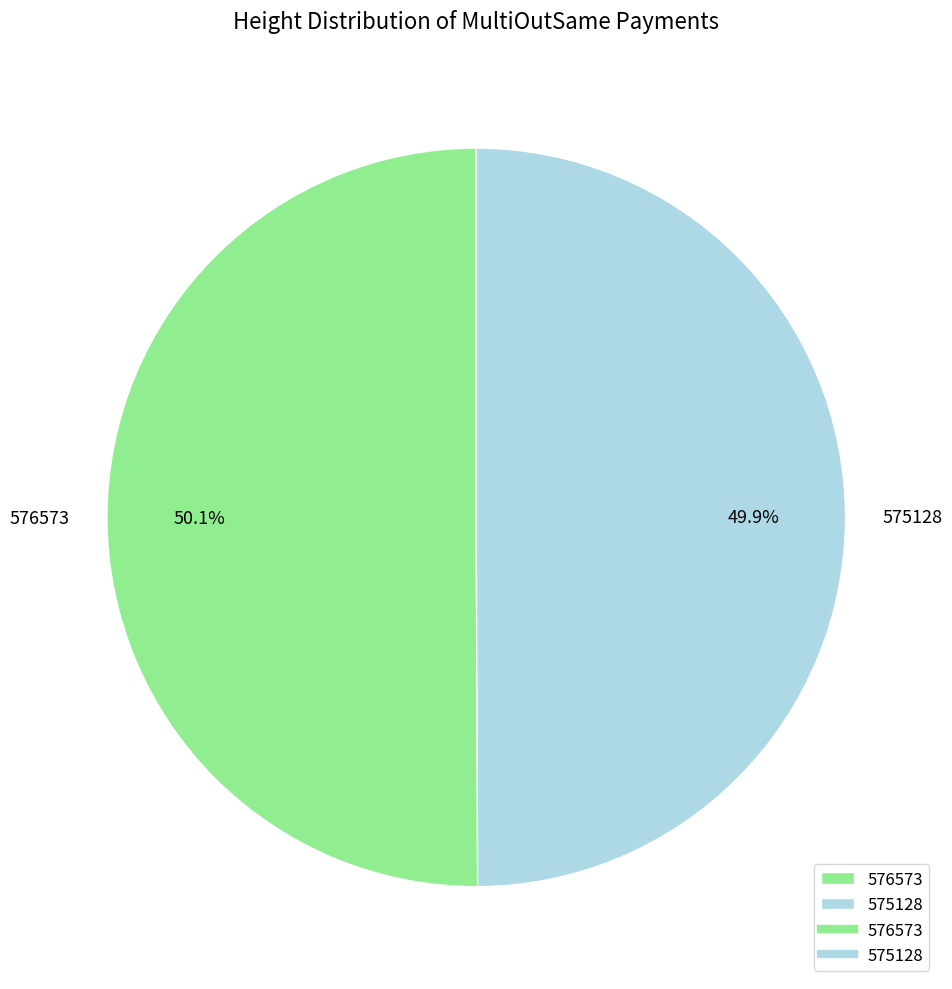

True or false: 576573 accounts for 50% of the total.

True